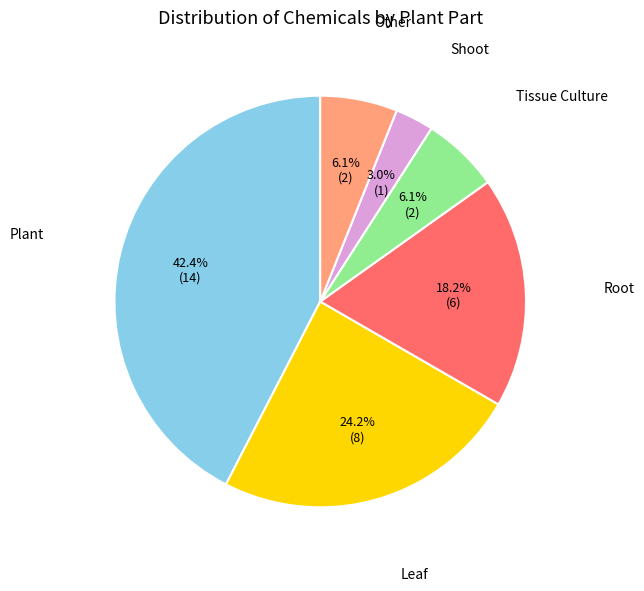

Which slice is the smallest?

Shoot